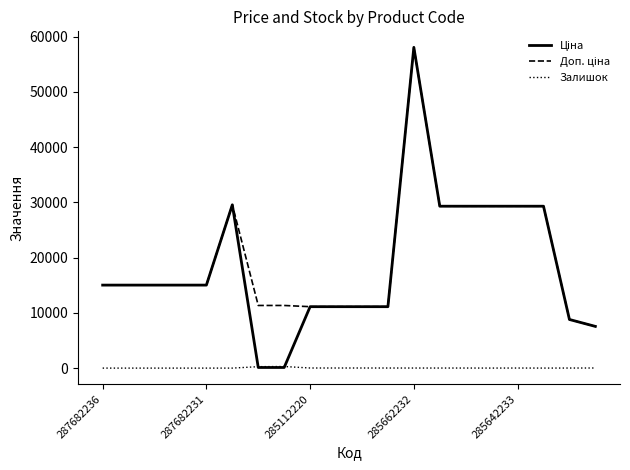

Does the chart display data point markers on the line(s)?

No